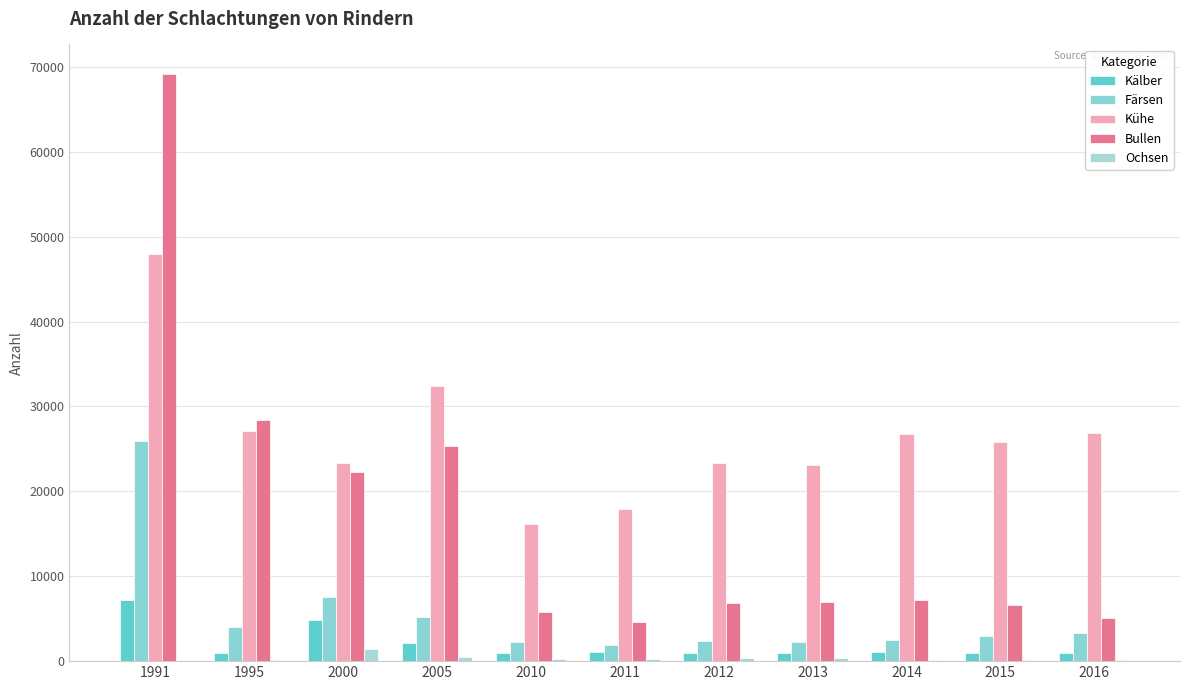

What is the value of the Färsen bar at the 5th from the left?

2305